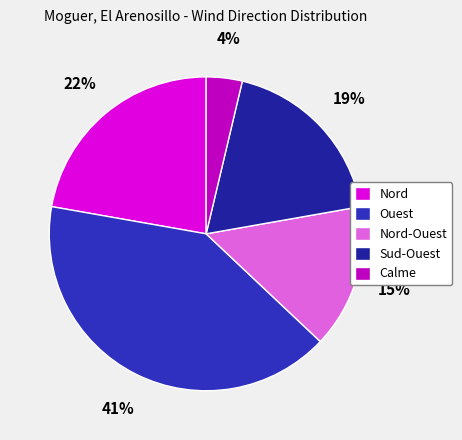

Is it true that Calme is 1% of the pie?

False